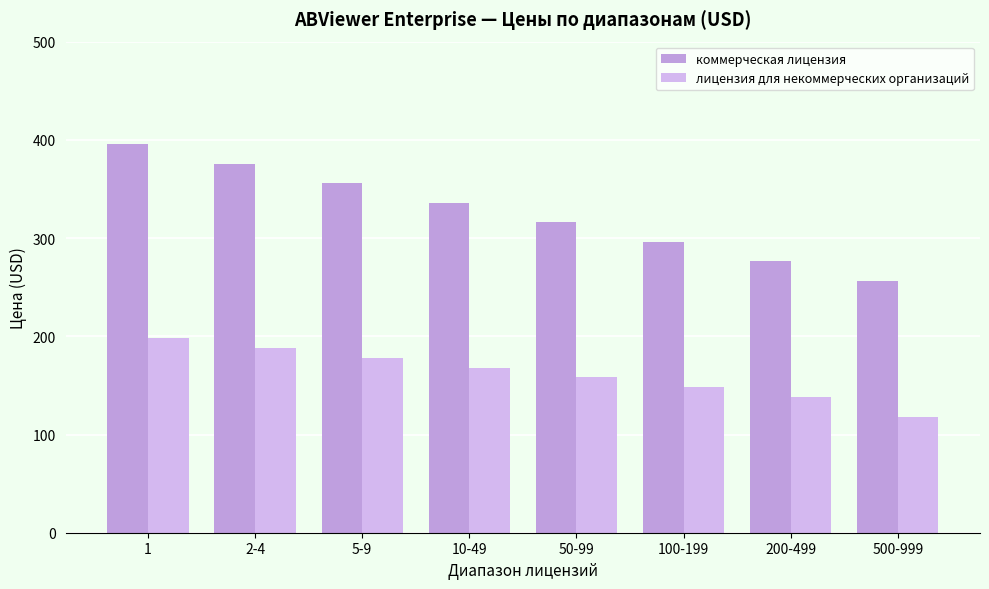

What is the sum of all коммерческая лицензия values?

2608.4